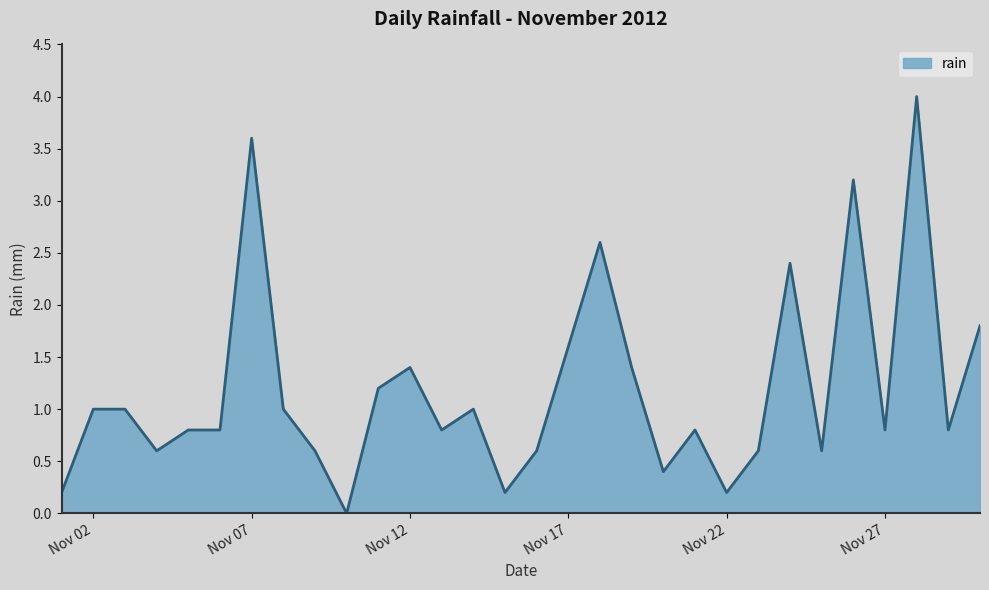

Reading left to right, extract all data points from this chart.

0.2	1.0	1.0	0.6	0.8	0.8	3.6	1.0	0.6	0.0	1.2	1.4	0.8	1.0	0.2	0.6	1.6	2.6	1.4	0.4	0.8	0.2	0.6	2.4	0.6	3.2	0.8	4.0	0.8	1.8